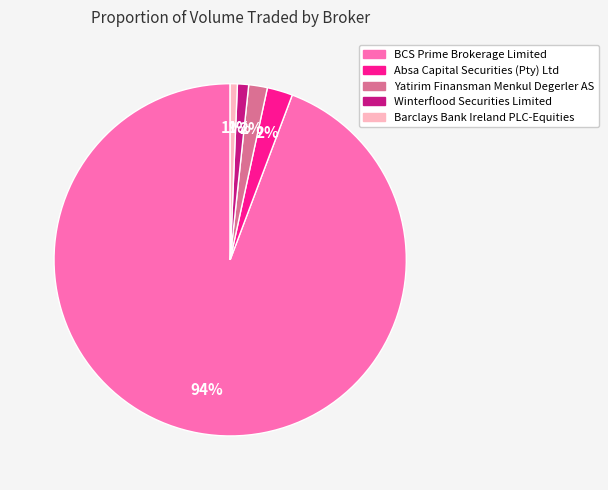

Which slice is the largest?

BCS Prime Brokerage Limited